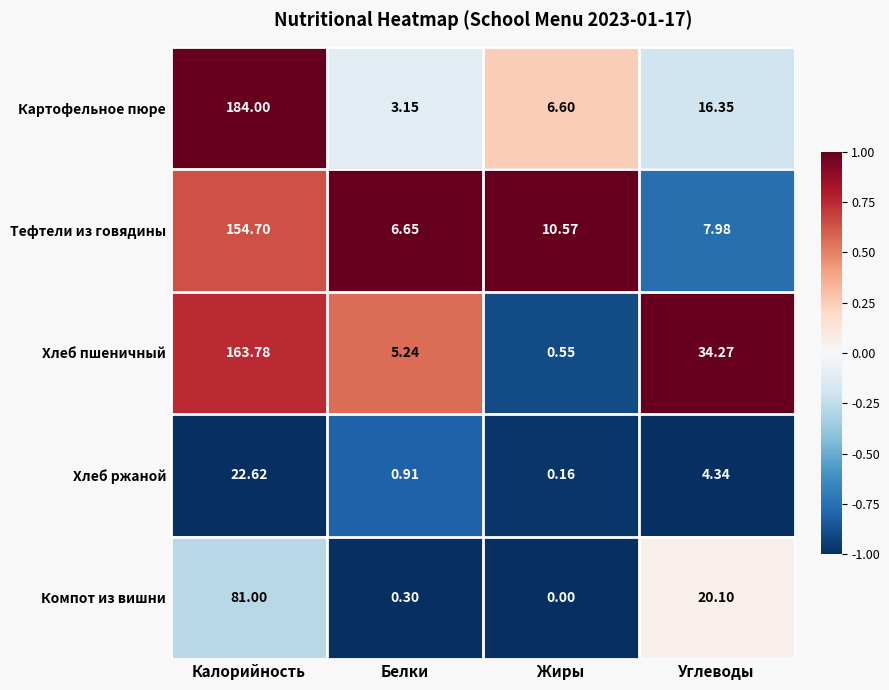

Which category has the highest value across all series?

Калорийность